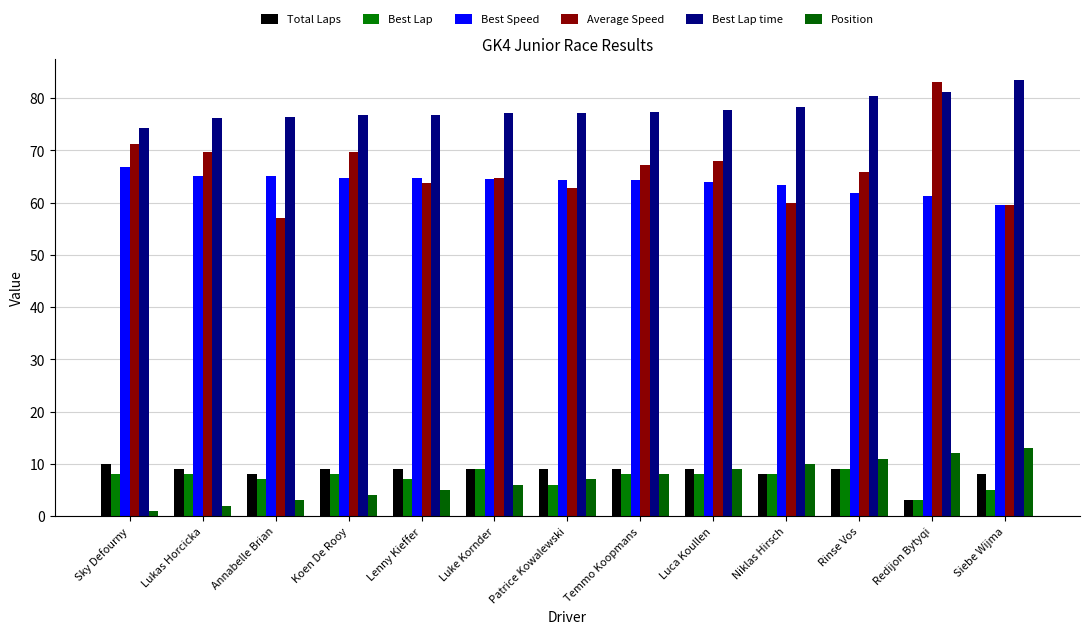

What are all the series names shown in the legend?

Total Laps, Best Lap, Best Speed, Average Speed, Best Lap time, Position